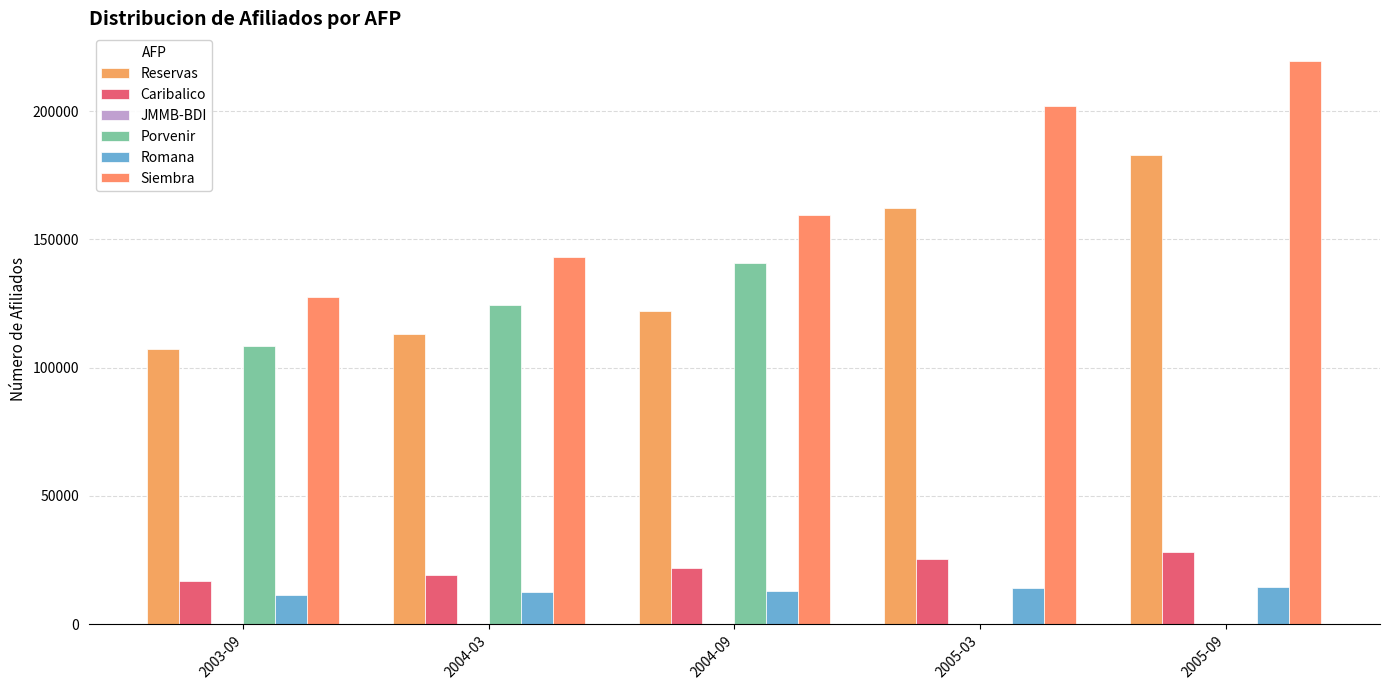

What is the label of the 3rd bar from the right?

2004-09